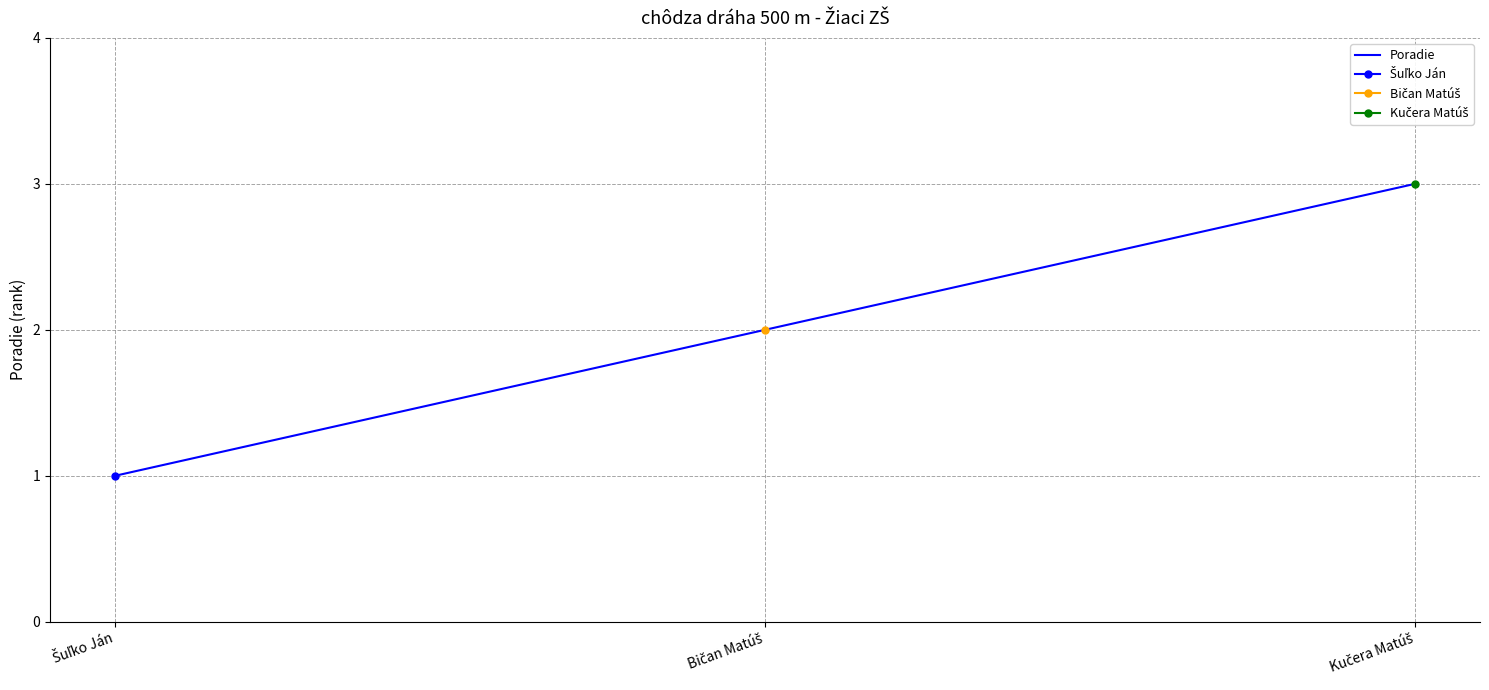

Reading left to right, what are all the values shown in this chart?

Šuľko Ján=1	Bičan Matúš=2	Kučera Matúš=3